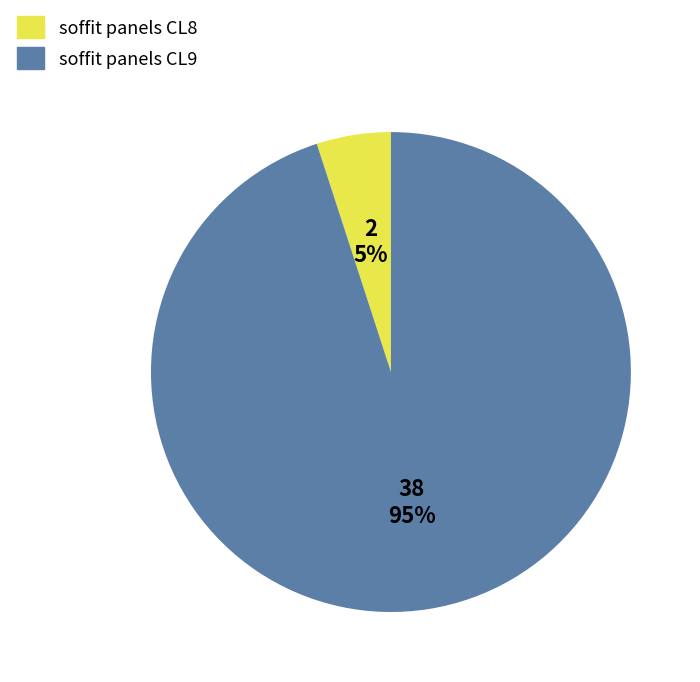

Is there any slice that represents more than half of the pie?

Yes